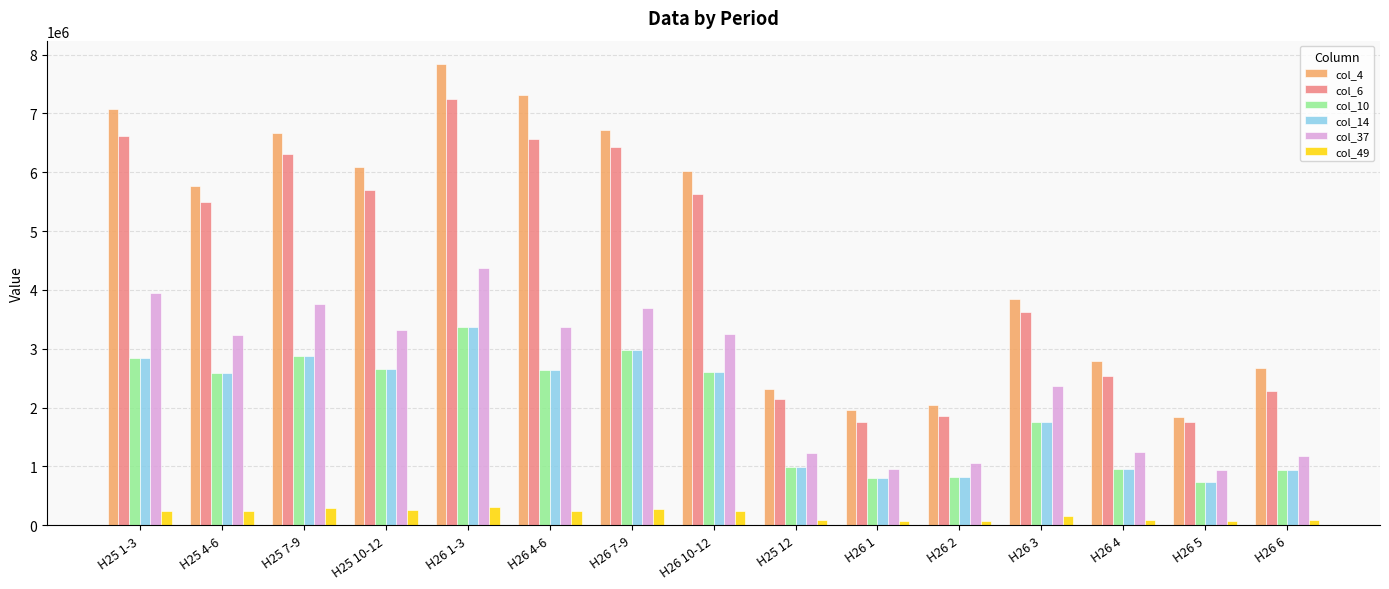

Is the value of col_10 at H25 7-9 greater than the value of col_37 at H26 4?

Yes